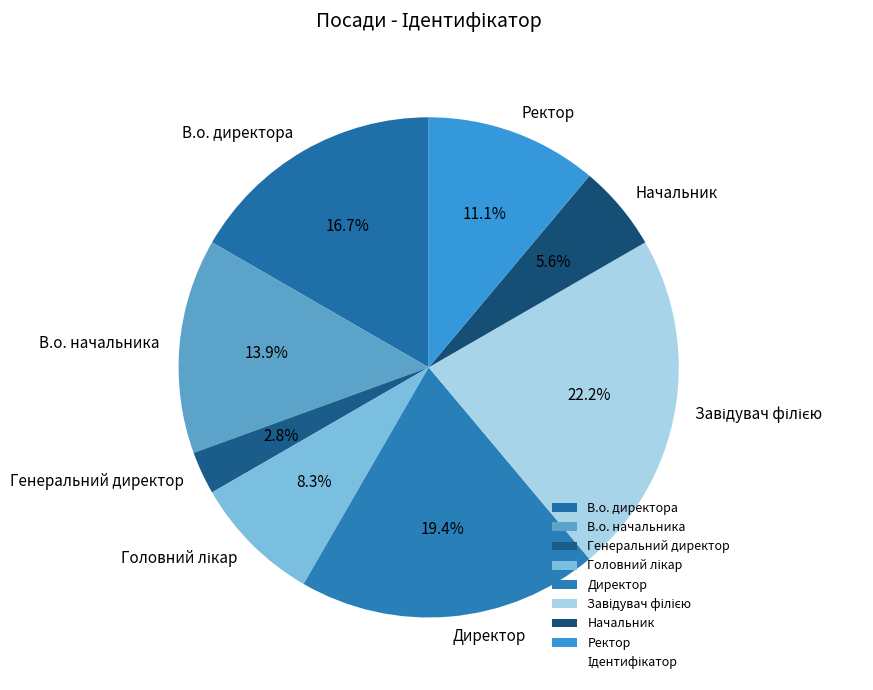

Which slice is the smallest?

Генеральний директор